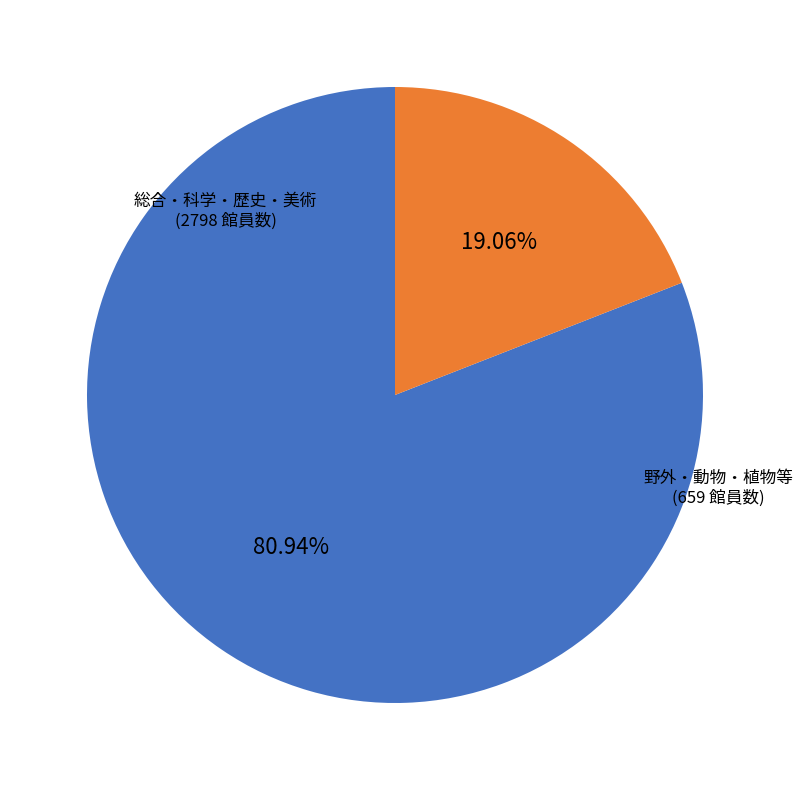

Does any single category account for the majority?

Yes